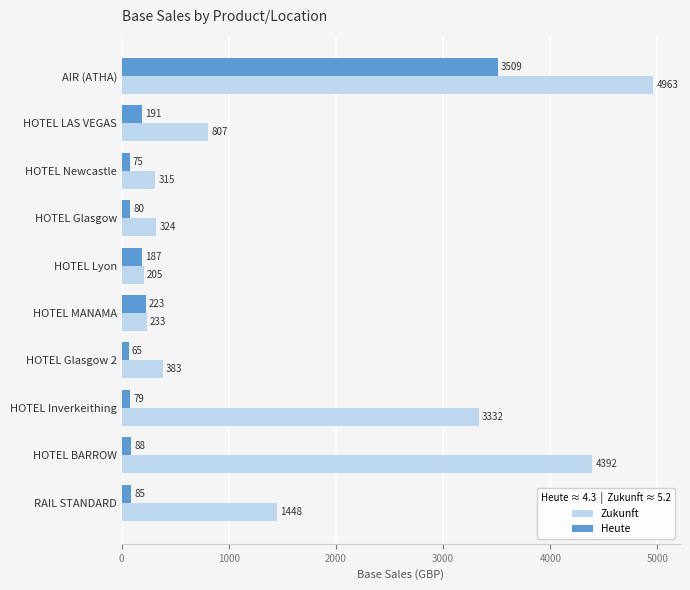

At how many categories does at least one series exceed 1727?

3